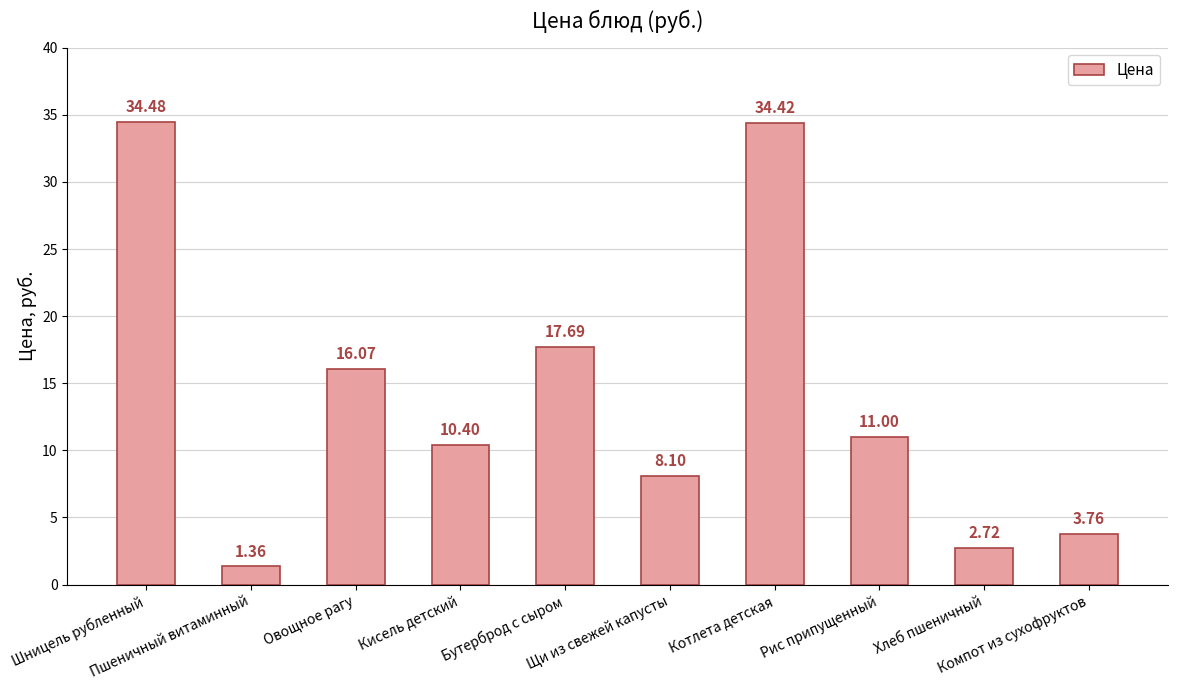

What is the average value?

14.0